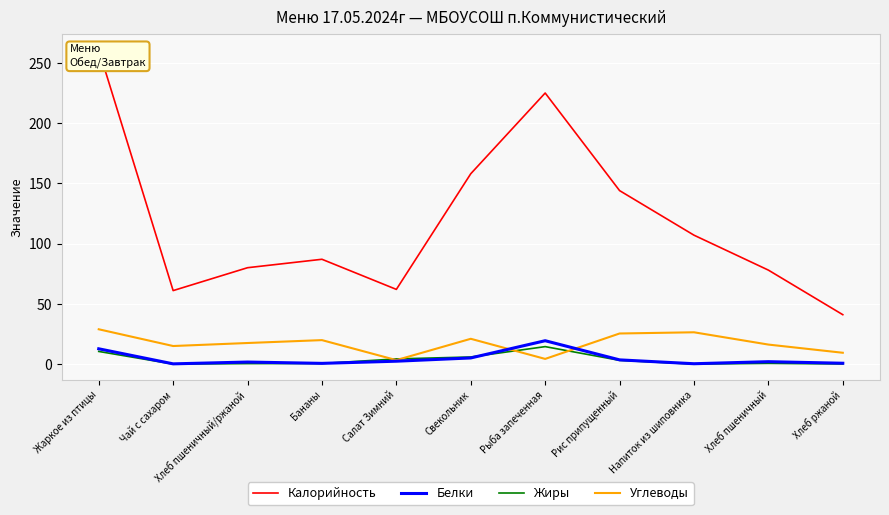

Which series changed the most between Рис припущенный and Напиток из шиповника?

Калорийность